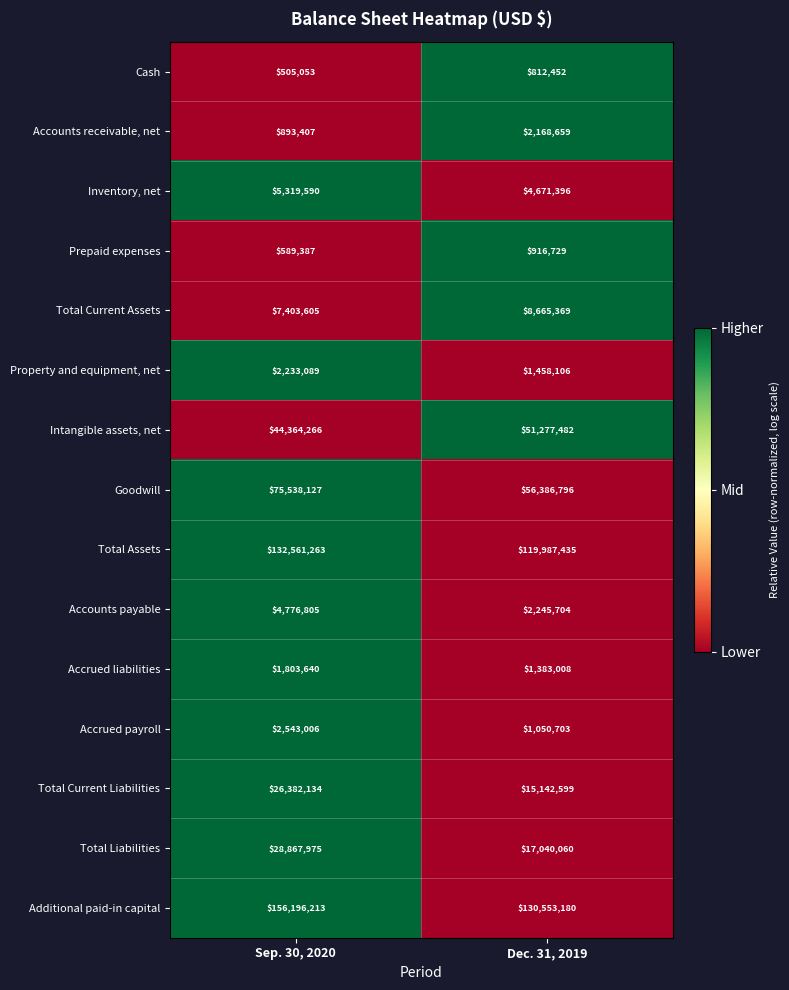

Reading right to left, list all the values displayed in this chart.

Cash: 812452	505053
Accounts receivable, net: 2168659	893407
Inventory, net: 4671396	5319590
Prepaid expenses: 916729	589387
Total Current Assets: 8665369	7403605
Property and equipment, net: 1458106	2233089
Intangible assets, net: 51277482	44364266
Goodwill: 56386796	75538127
Total Assets: 119987435	132561263
Accounts payable: 2245704	4776805
Accrued liabilities: 1383008	1803640
Accrued payroll: 1050703	2543006
Total Current Liabilities: 15142599	26382134
Total Liabilities: 17040060	28867975
Additional paid-in capital: 130553180	156196213